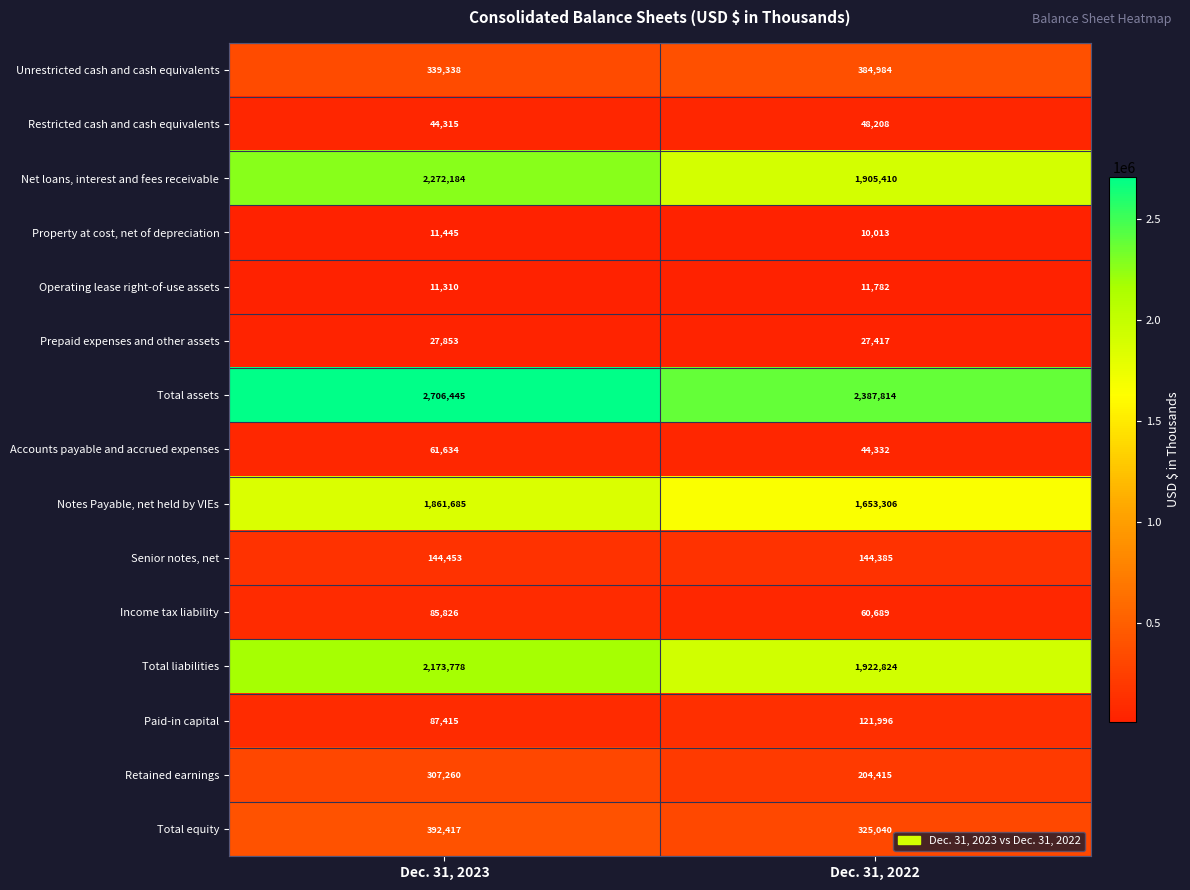

What is the total value across all series at Dec. 31, 2022?

9252615